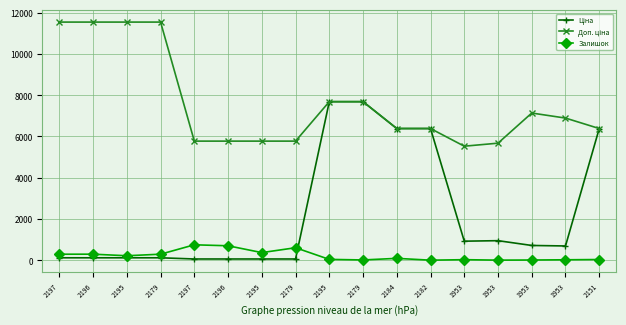

Count the number of data series in this chart.

3